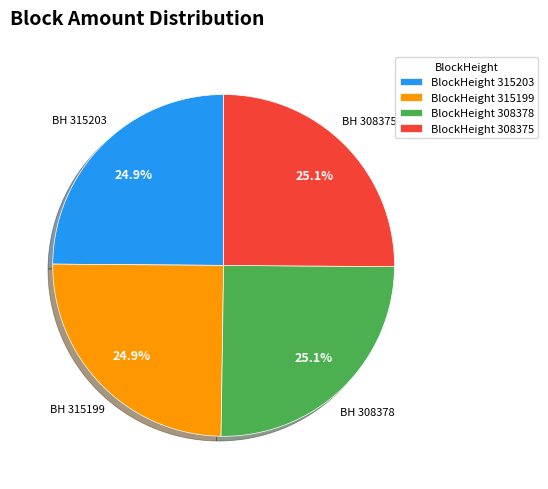

Is there a majority slice in this chart?

No